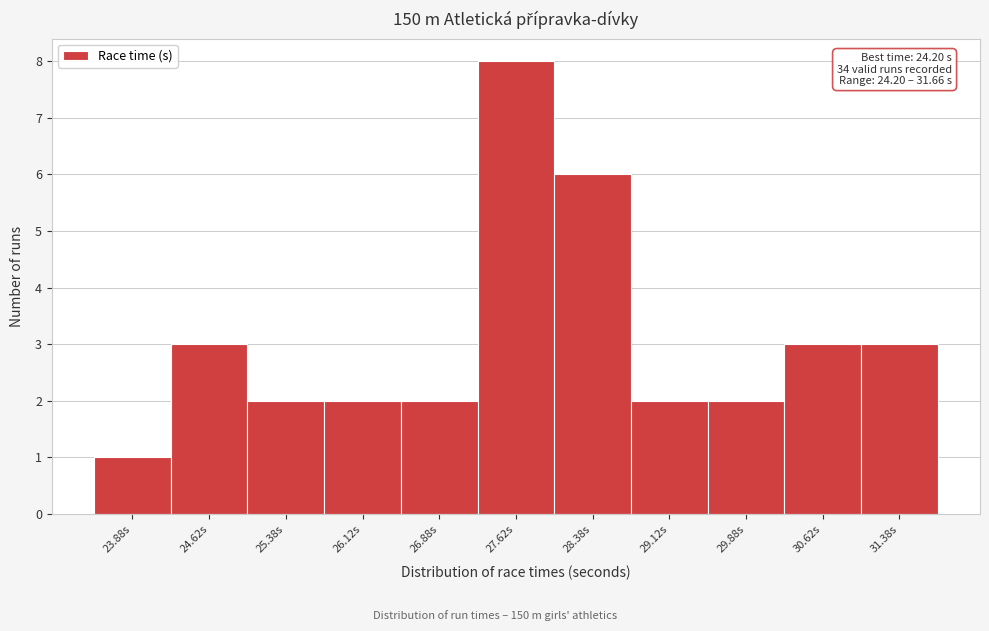

Over which range of the x-axis is the bar tallest?

27.25 to 28.00